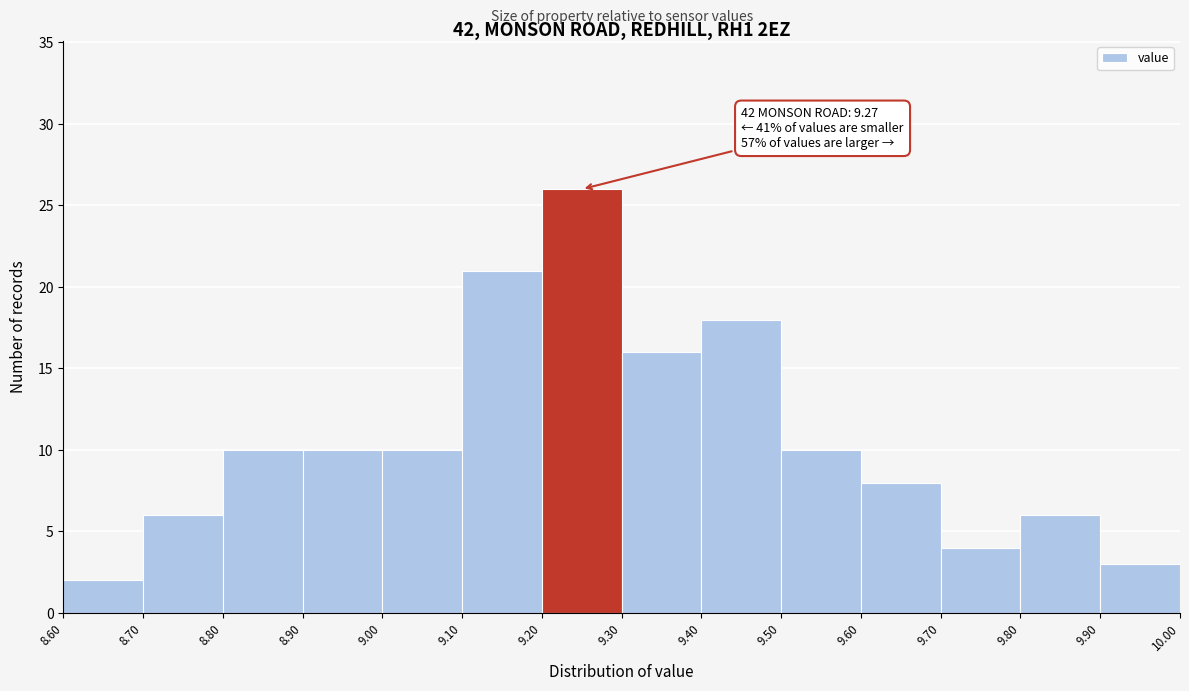

Which range on the x-axis has the tallest bar?

9.20 to 9.30